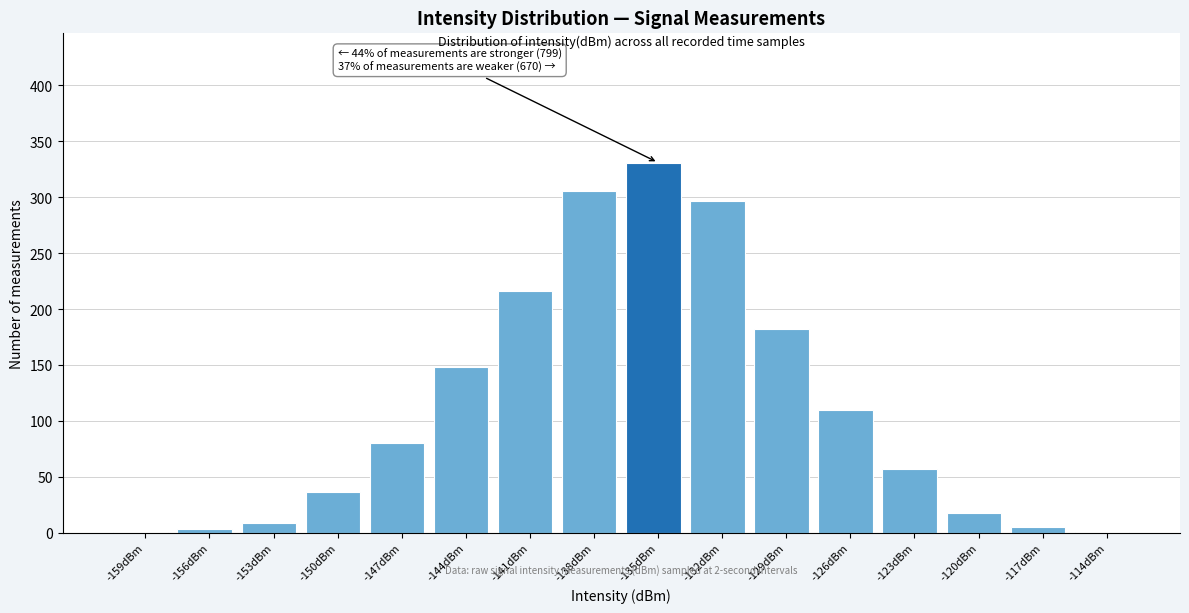

Reading left to right, transcribe all the data shown in this chart.

-159dBm=1	-156dBm=3	-153dBm=9	-150dBm=36	-147dBm=80	-144dBm=148	-141dBm=216	-138dBm=306	-135dBm=331	-132dBm=297	-129dBm=182	-126dBm=110	-123dBm=57	-120dBm=18	-117dBm=5	-114dBm=1